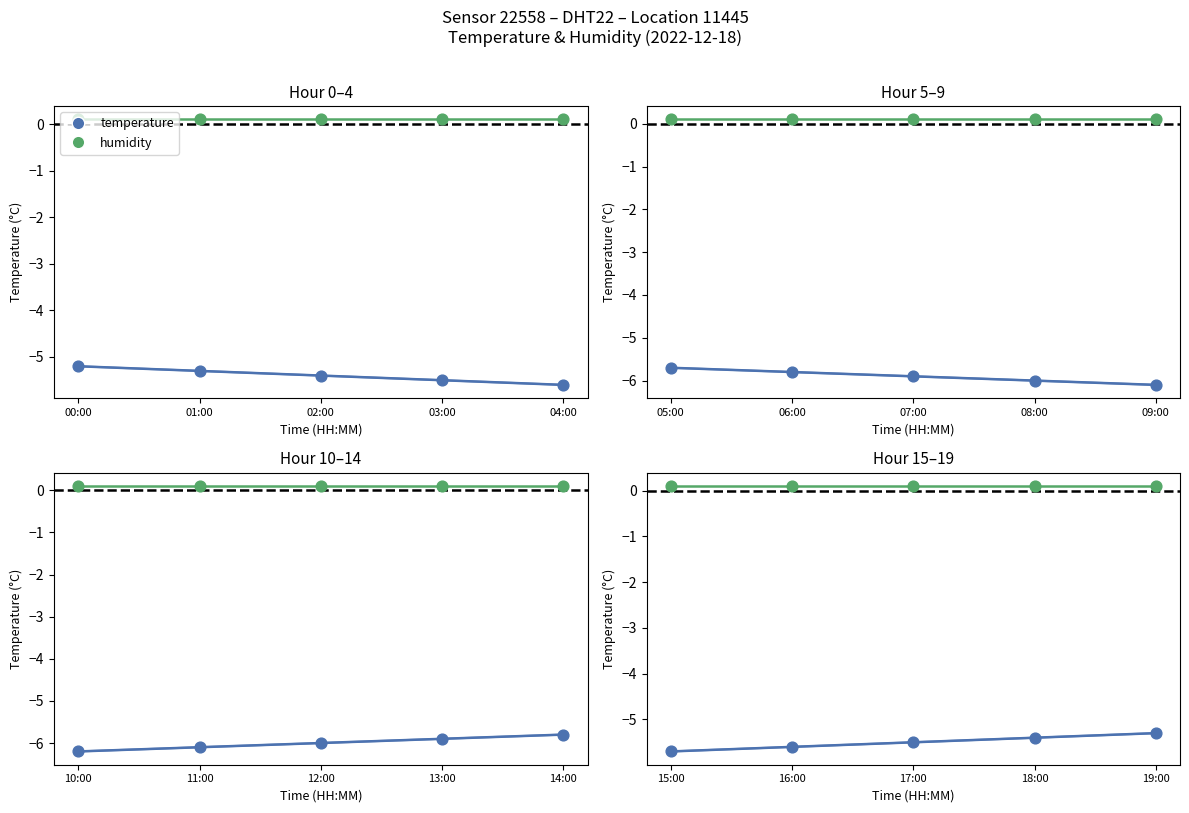

Which series contains the lowest Y value?

temperature